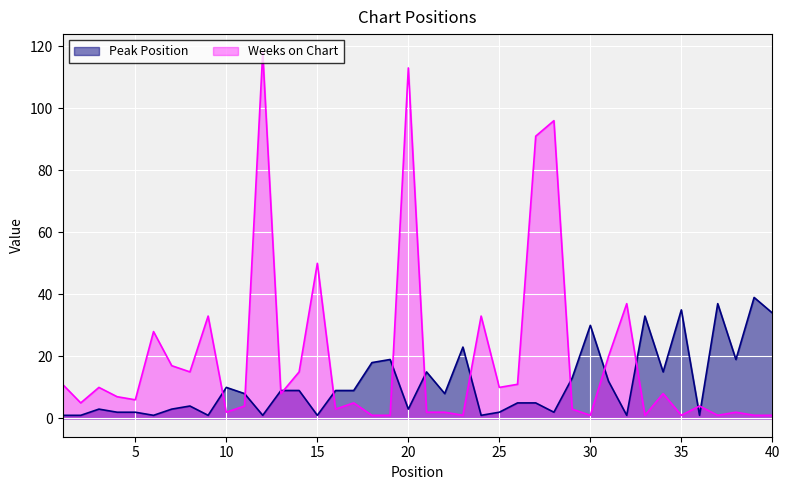

Reading left to right, transcribe all the data shown in this chart.

Peak Position: 1=1	2=1	3=3	4=2	5=2	6=1	7=3	8=4	9=1	10=10	11=8	12=1	13=9	14=9	15=1	16=9	17=9	18=18	19=19	20=3	21=15	22=8	23=23	24=1	25=2	26=5	27=5	28=2	29=13	30=30	31=12	32=1	33=33	34=15	35=35	36=1	37=37	38=19	39=39	40=34
Weeks on Chart: 1=11	2=5	3=10	4=7	5=6	6=28	7=17	8=15	9=33	10=2	11=4	12=118	13=8	14=15	15=50	16=3	17=5	18=1	19=1	20=113	21=2	22=2	23=1	24=33	25=10	26=11	27=91	28=96	29=3	30=1	31=20	32=37	33=1	34=8	35=1	36=4	37=1	38=2	39=1	40=1